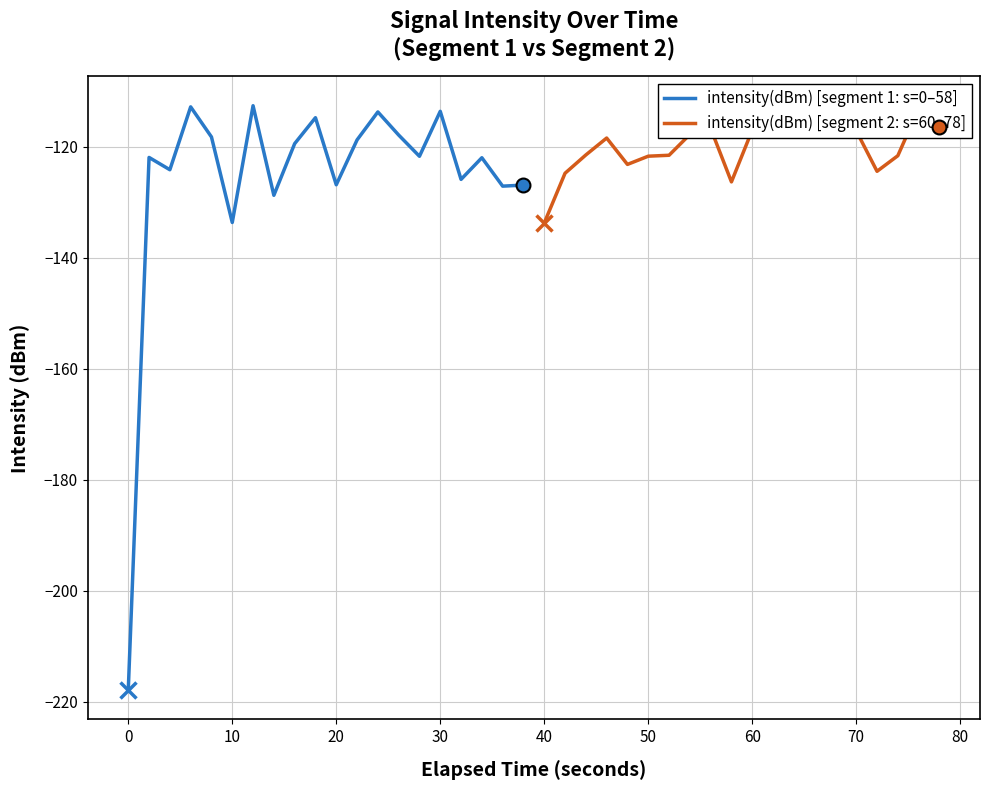

The intensity(dBm) [segment 1: s=0–58] series shows -228.1 at 10. True or false?

False